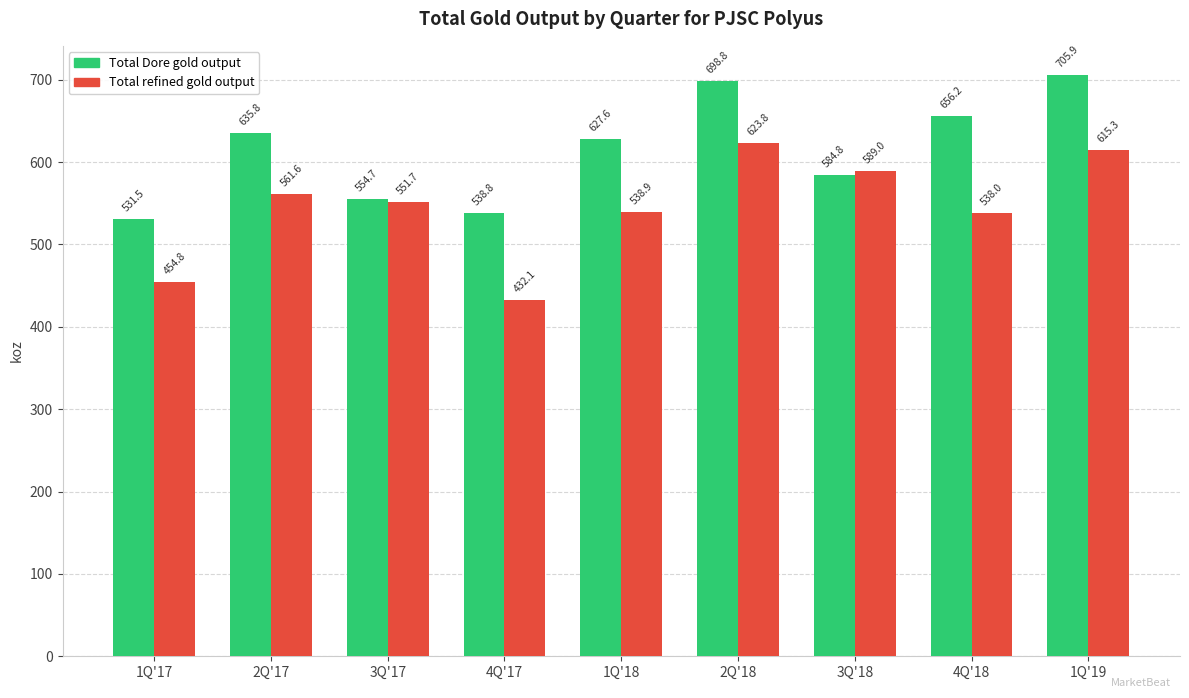

Does the chart contain stacked bars?

No